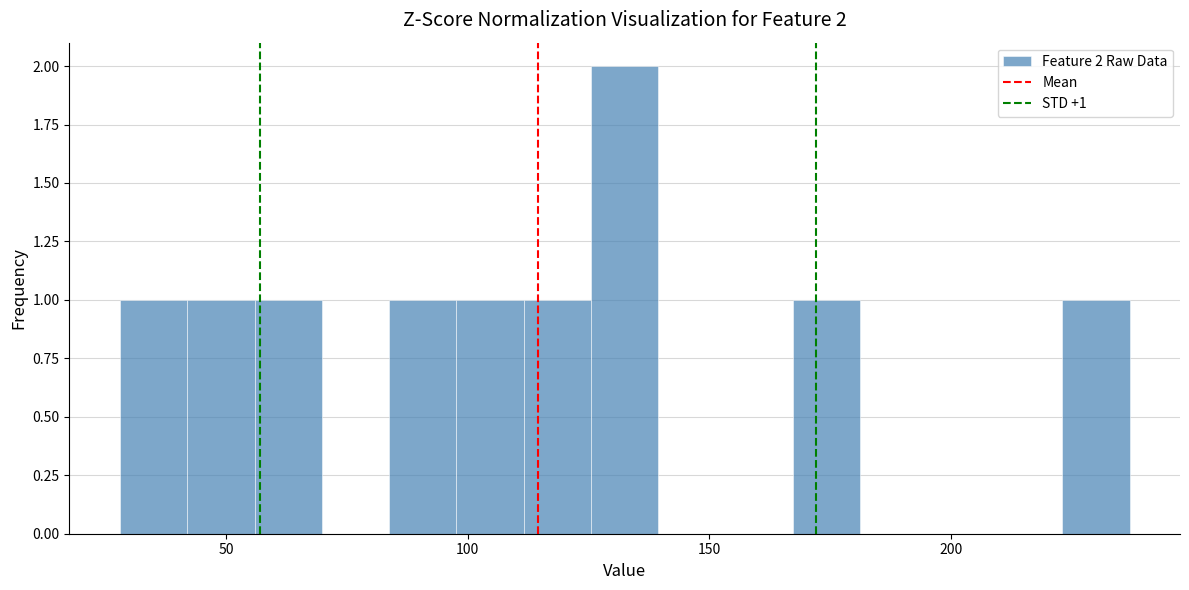

Read against the x-axis, roughly where is the centre of the tallest bar?

135